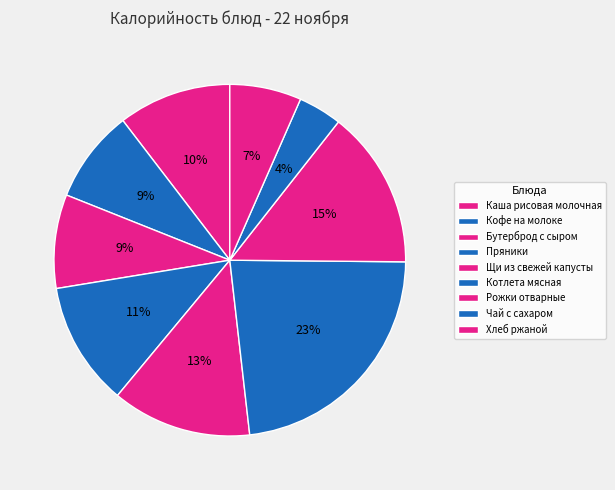

Rank the categories by value from lowest to highest.

Чай с сахаром, Хлеб ржаной, Кофе на молоке, Бутерброд с сыром, Каша рисовая молочная, Пряники, Щи из свежей капусты, Рожки отварные, Котлета мясная